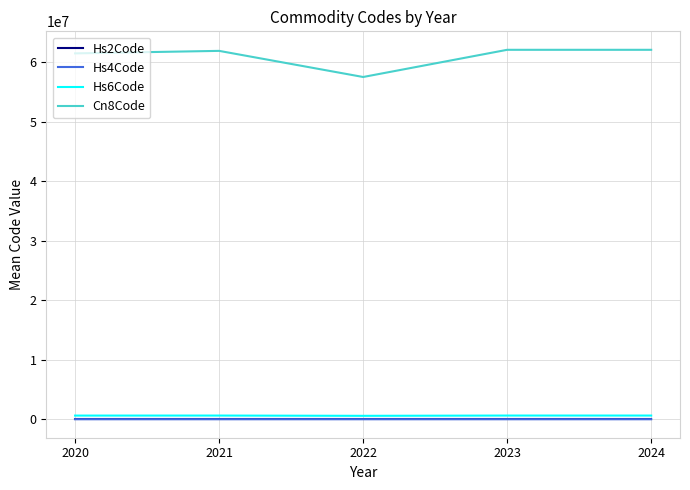

Is the value of Hs6Code at 2020 greater than the value of Cn8Code at 2023?

No